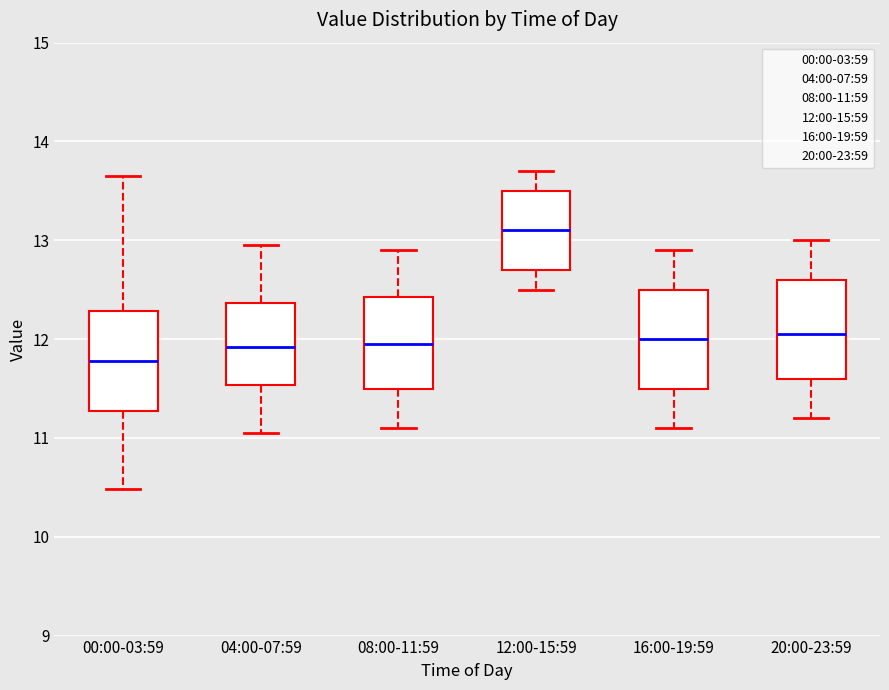

Which box's median line is the highest?

12:00-15:59